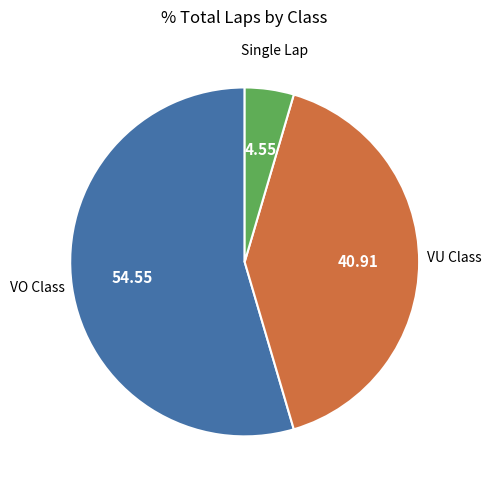

Does any single category account for the majority?

Yes